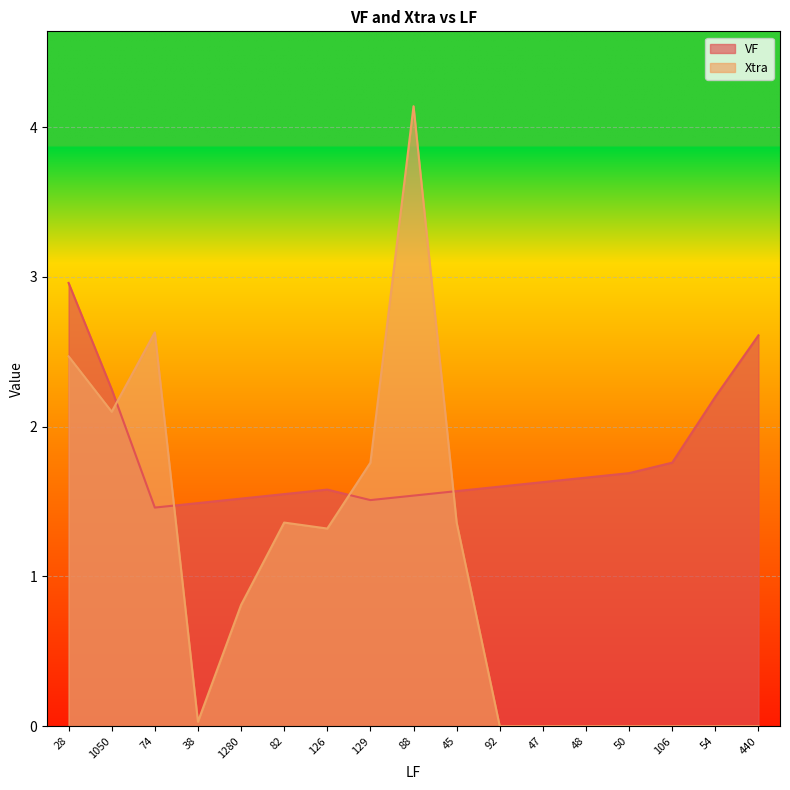

Which category has the lowest value in the VF series?

74